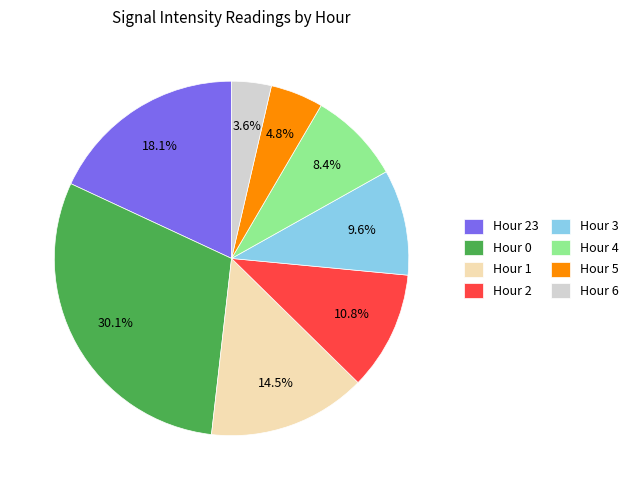

Approximately how many times larger is the value at Hour 3 compared to Hour 1?

0.7